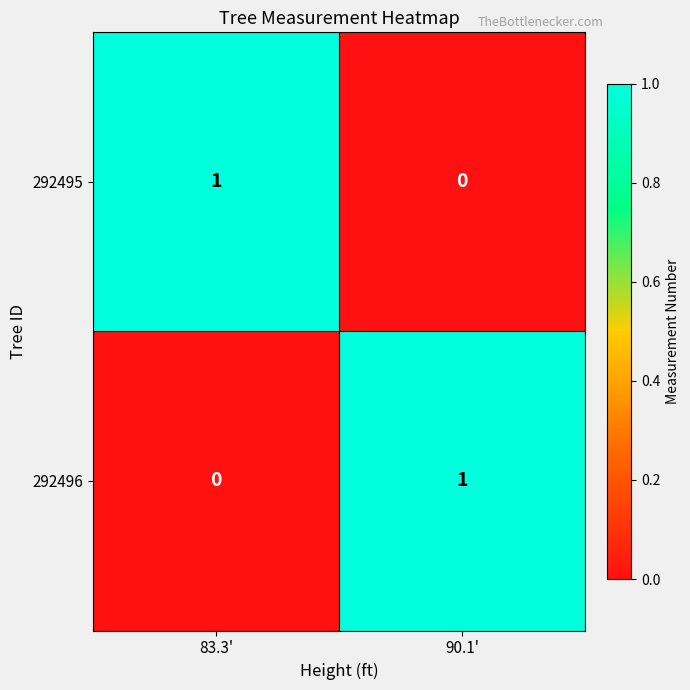

At which label does 292496 reach its peak?

90.1'